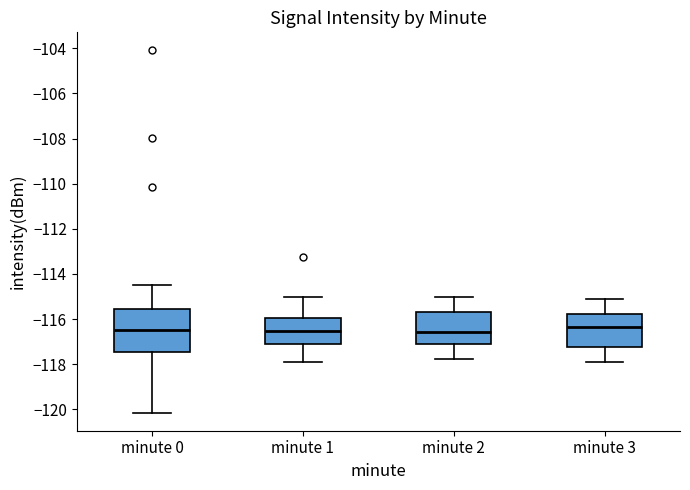

Reading left to right, read every box against the y-axis: the position of its median line, the range the box covers, and the ends of its whiskers. The values are not printed on the chart, so give them approximately, as read against the axis.

minute 0: median -116.4, box -117.4 to -115.6, whiskers -120.2 to -114.6
minute 1: median -116.6, box -117.0 to -116.0, whiskers -117.8 to -115.0
minute 2: median -116.6, box -117.2 to -115.6, whiskers -117.8 to -115.0
minute 3: median -116.4, box -117.2 to -115.8, whiskers -118.0 to -115.2